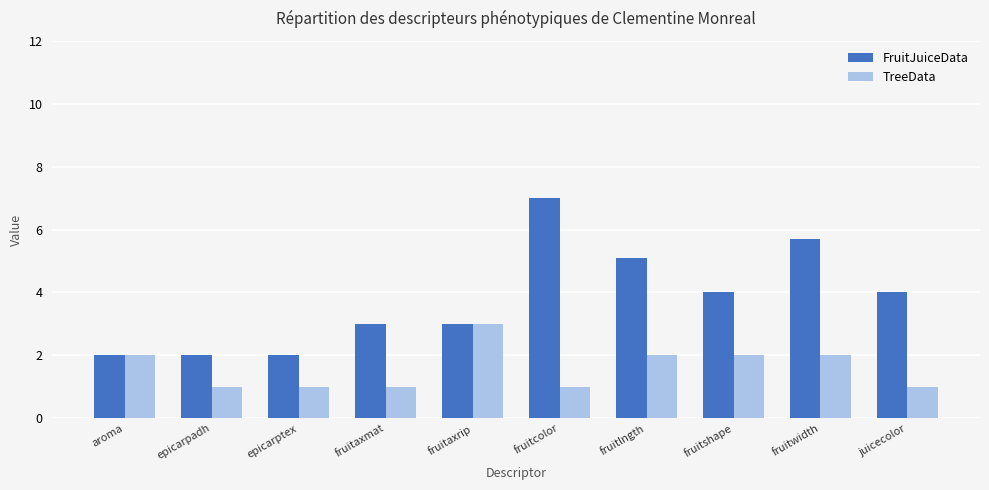

What is the total value across all series at fruitlngth?

7.1